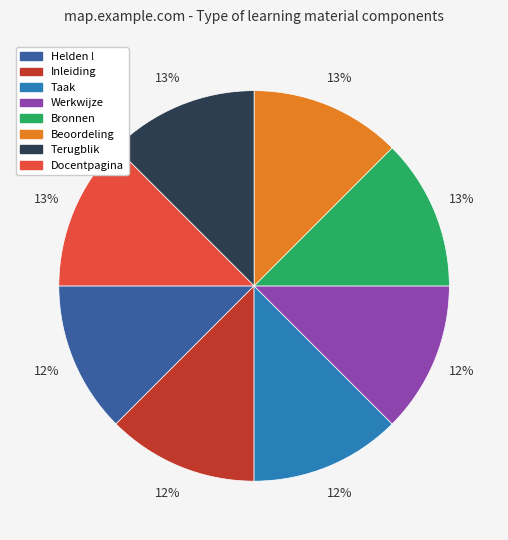

To the nearest percent, what is the average slice percentage?

12%